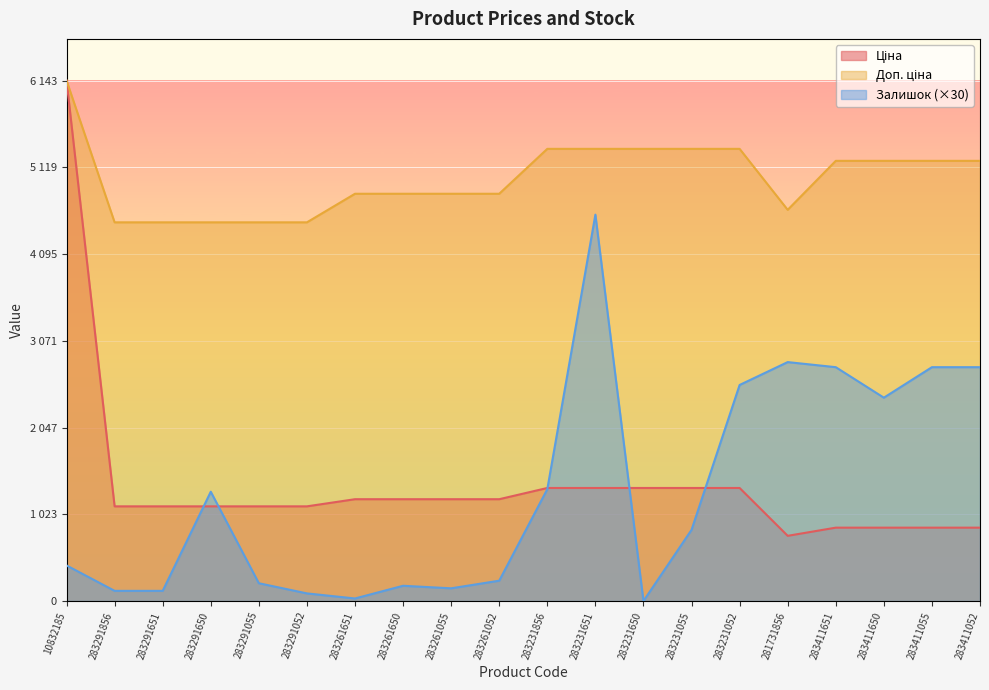

List the labels in order of Доп. ціна value, smallest first.

283291856, 283291651, 283291650, 283291055, 283291052, 281731856, 283261651, 283261650, 283261055, 283261052, 283411651, 283411650, 283411055, 283411052, 283231856, 283231651, 283231650, 283231055, 283231052, 10832185